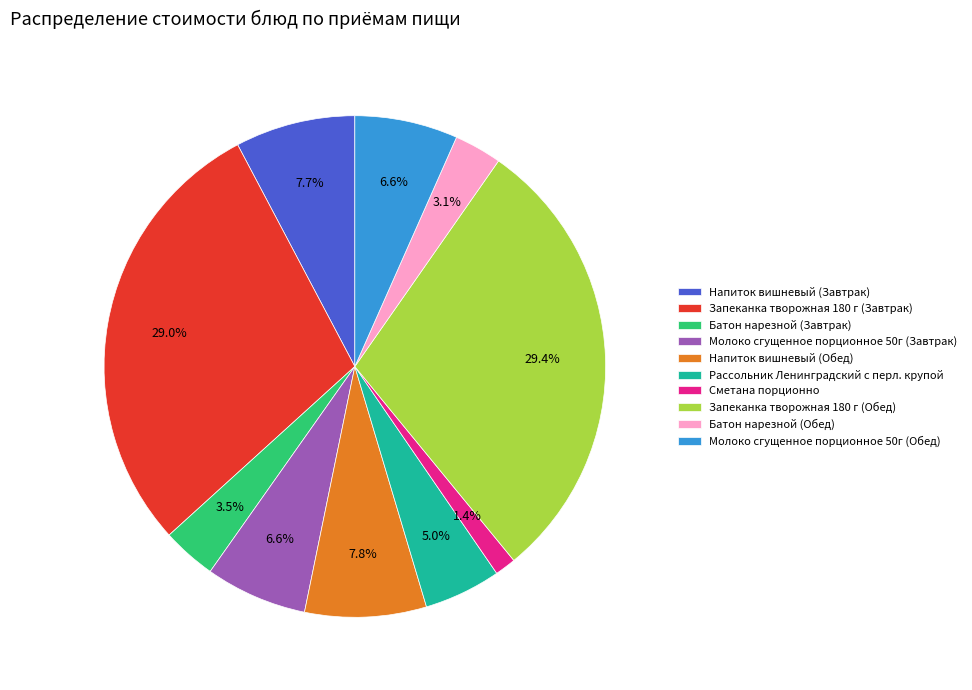

Is there any slice that represents more than half of the pie?

No